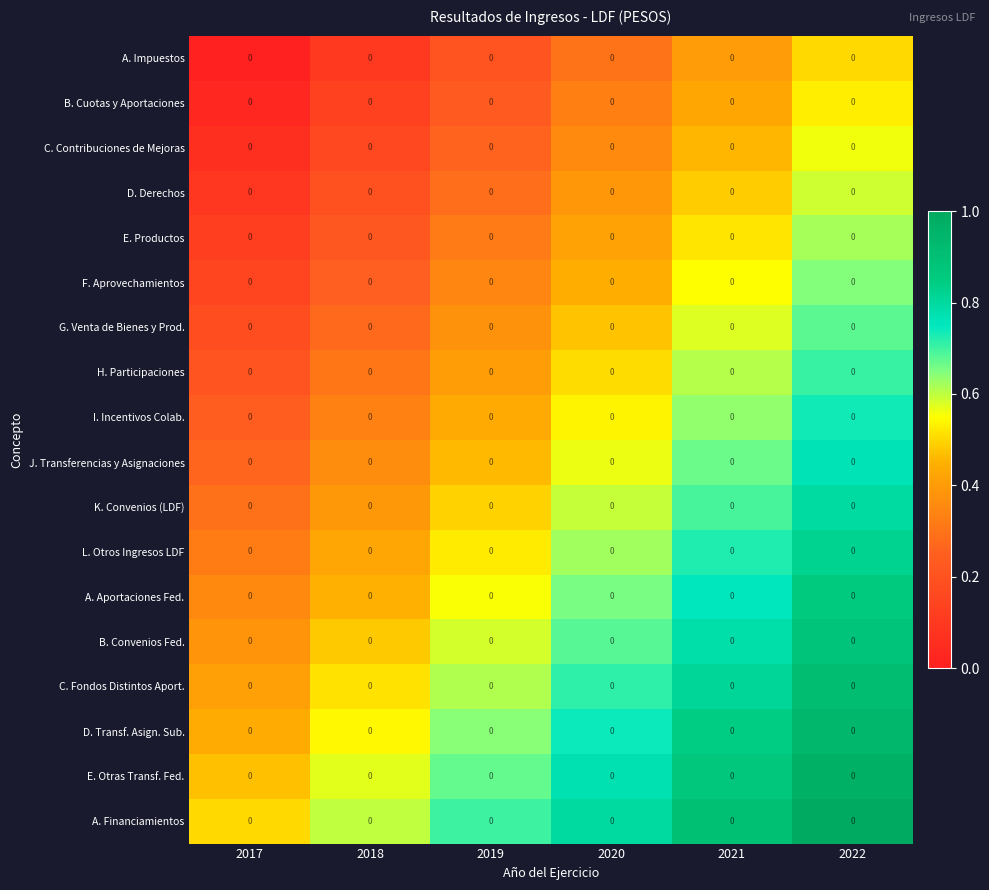

What is the total value across all series at 2017?

4.5